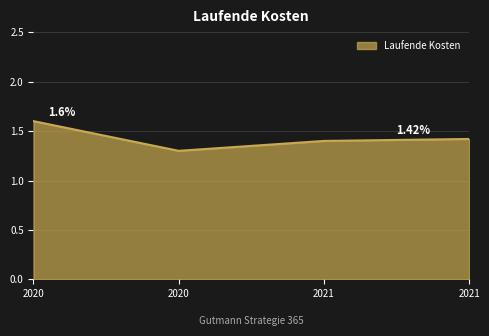

Reading left to right, what are all the values shown in this chart?

1.6	1.3	1.4	1.4